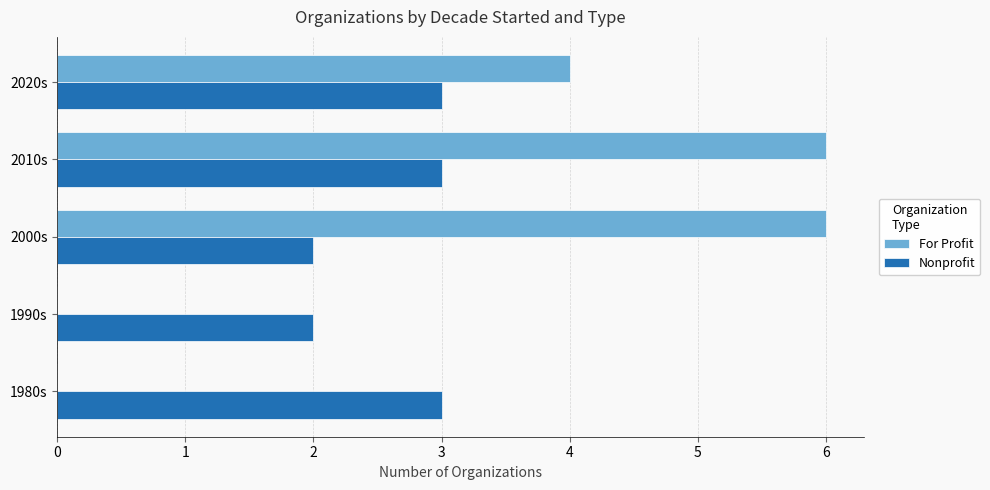

What are all the series names shown in the legend?

For Profit, Nonprofit